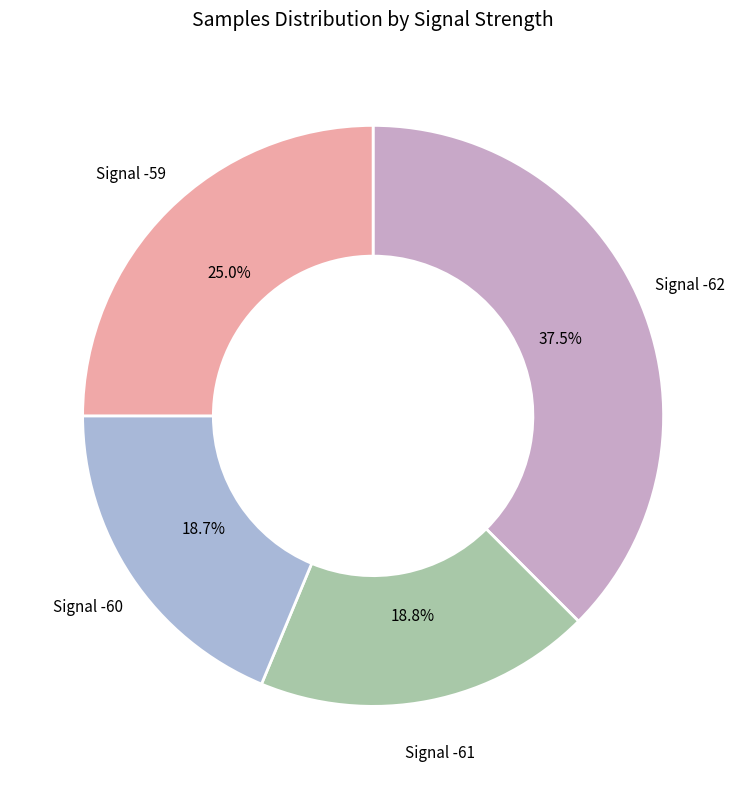

Between Signal -59 and Signal -61, which is larger?

Signal -59